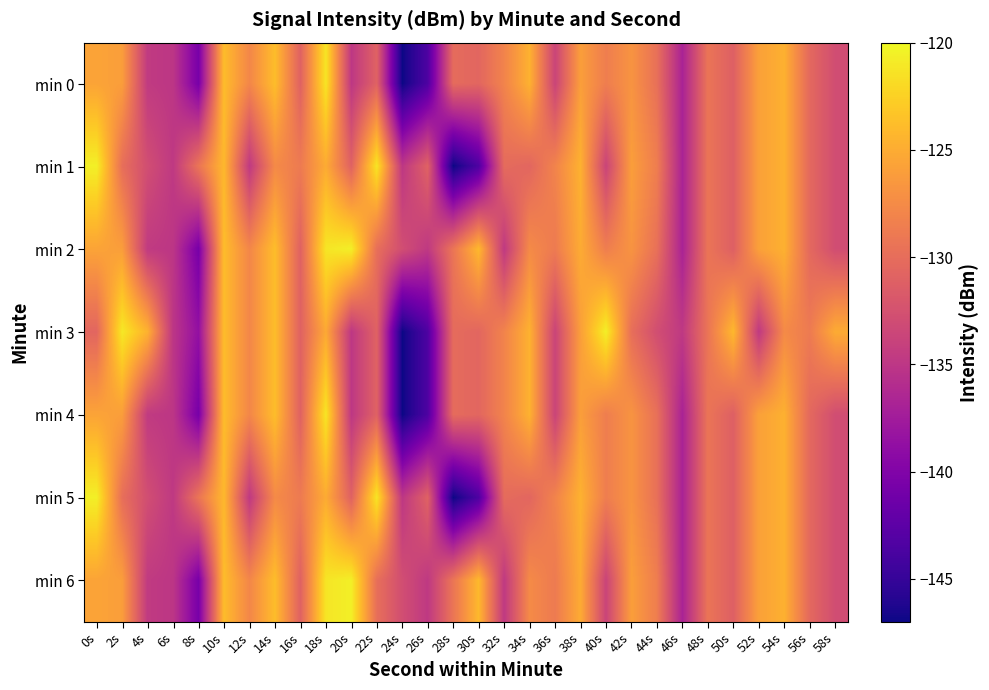

List the series in order of their peak value, lowest first.

min 0, min 4, min 1, min 2, min 3, min 5, min 6